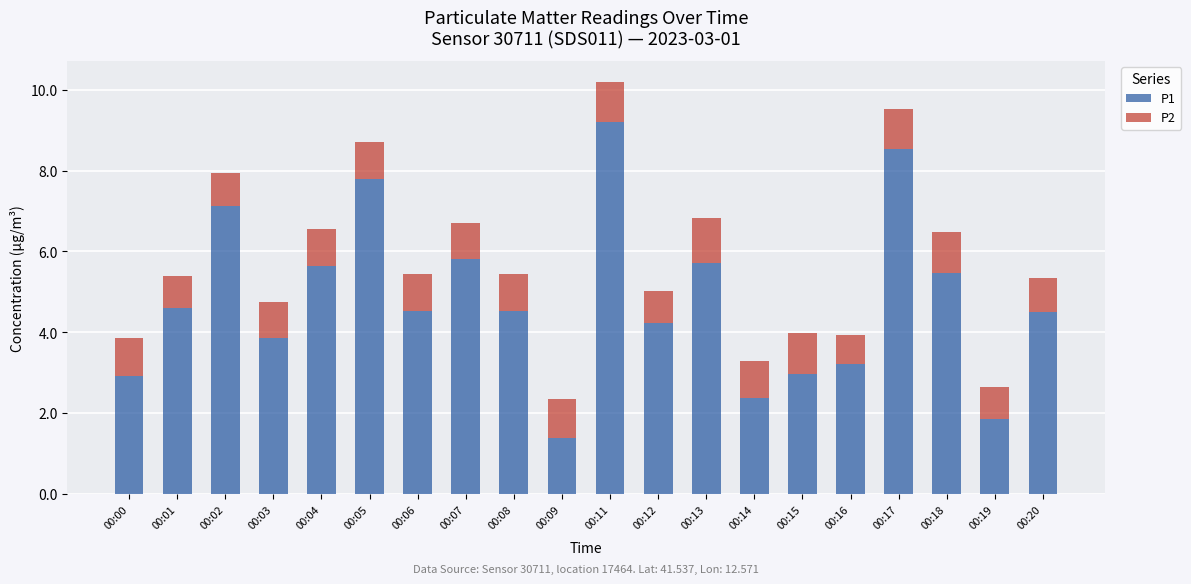

At which category is the sum across all series the highest?

00:11